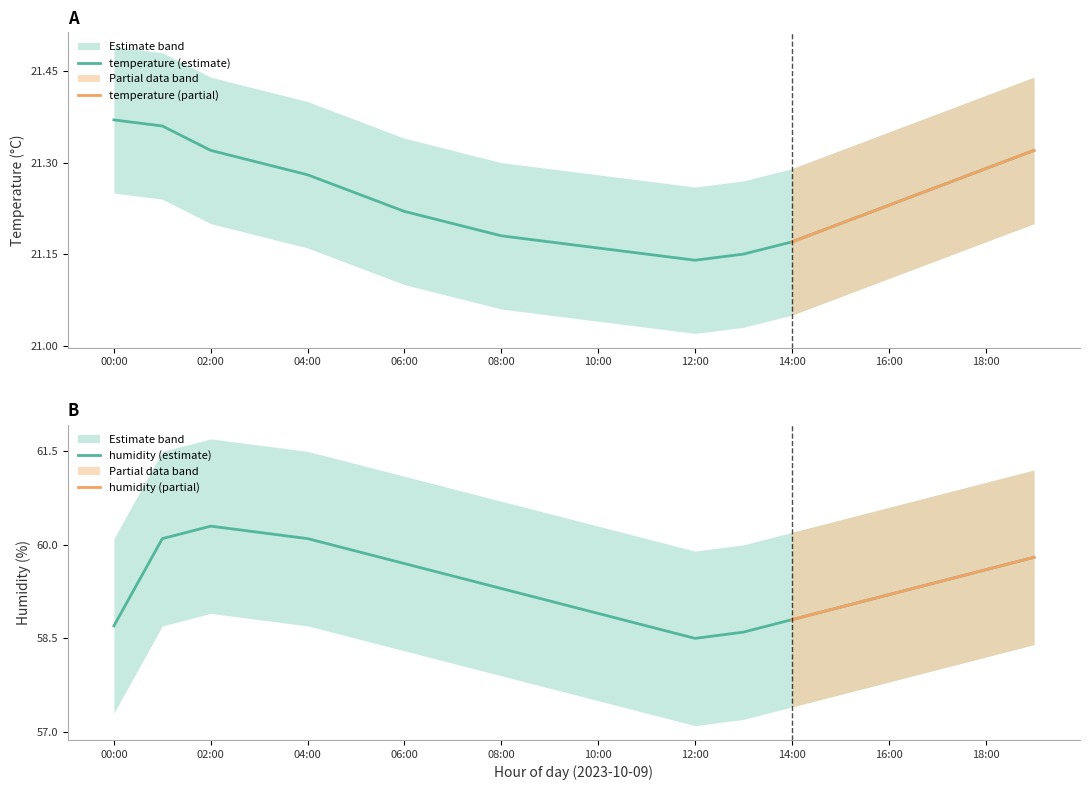

What is the difference between the maximum and minimum values in the temperature series?

0.2